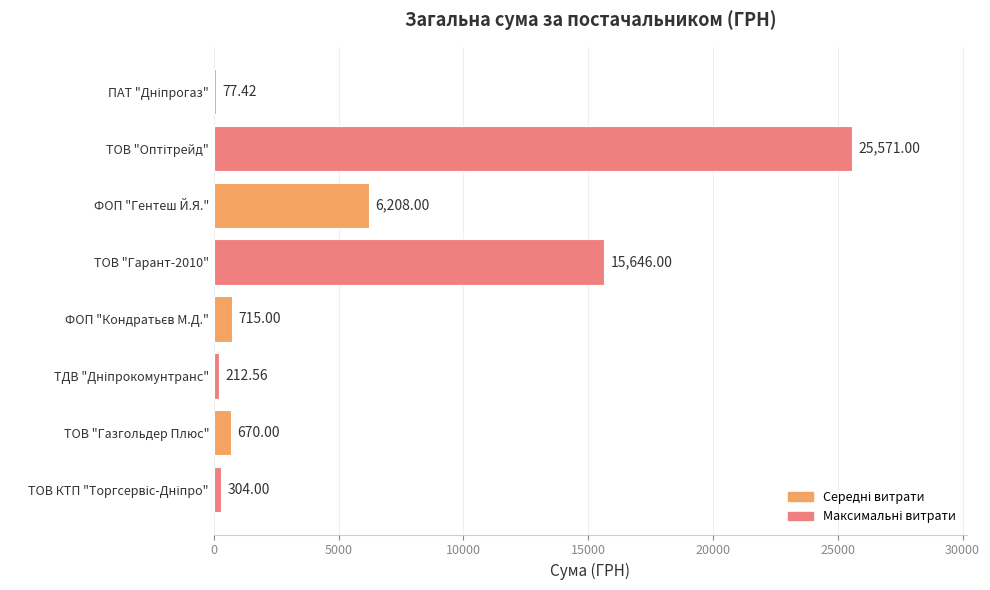

What is the average value?

6175.5